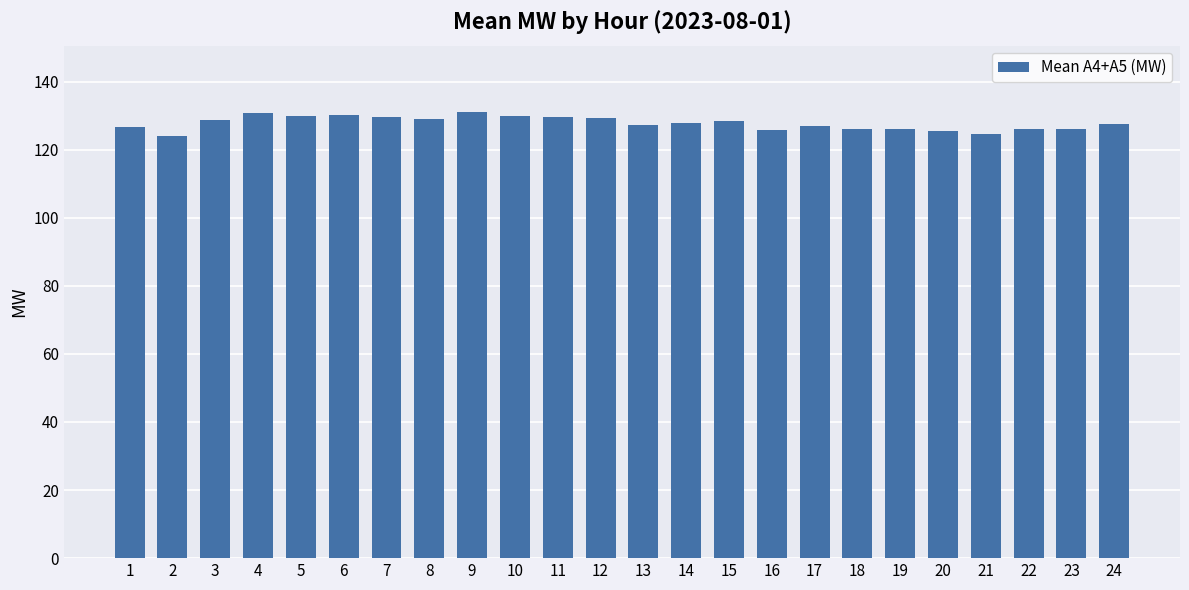

What is the greatest value displayed?

130.9